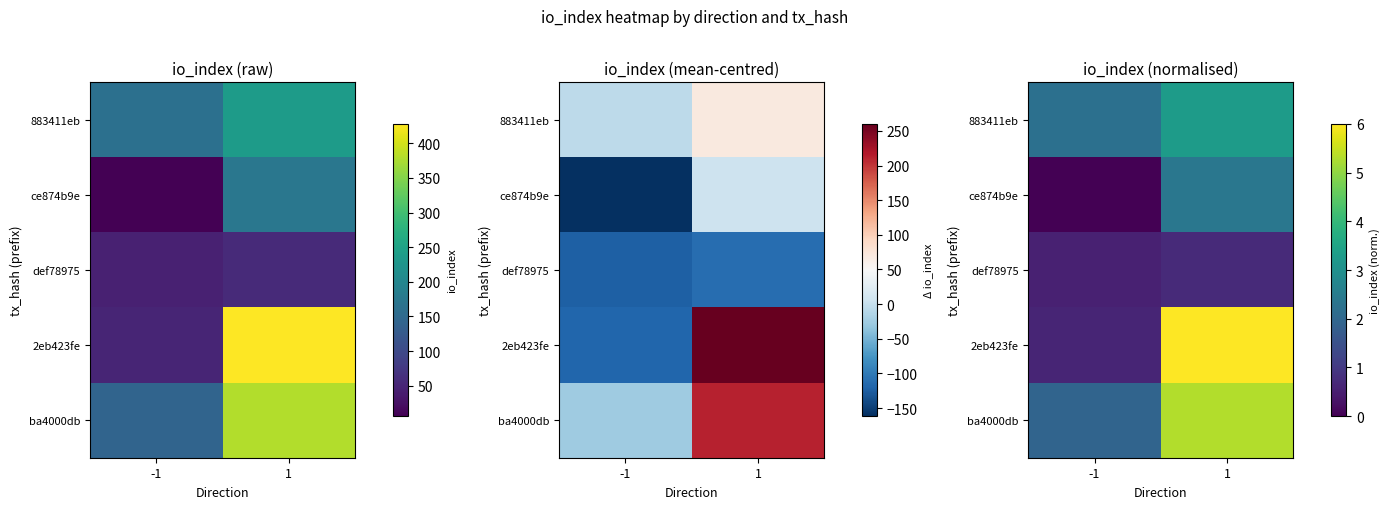

What is the average value of the 2eb423fe series?

3.3